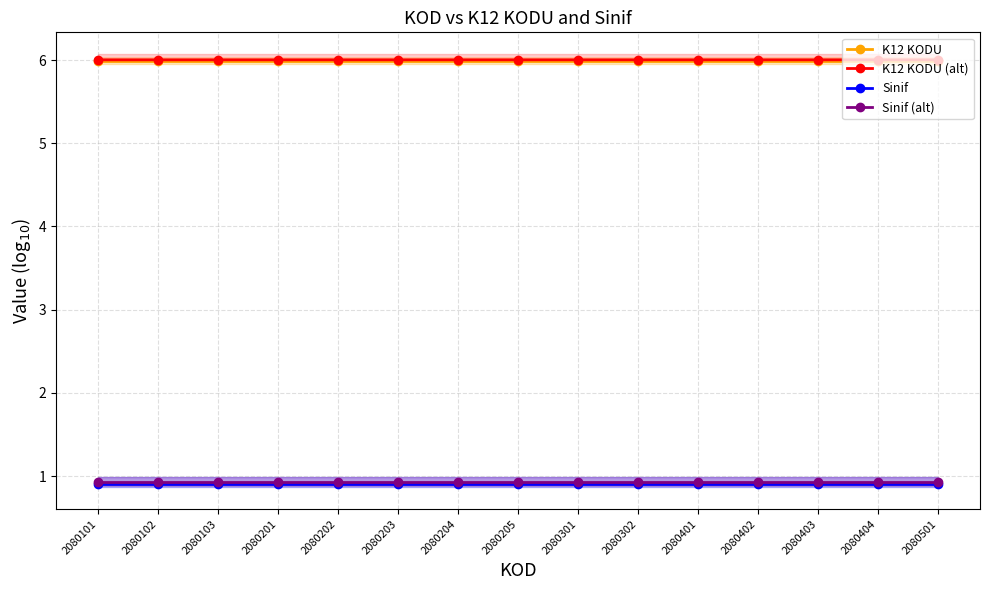

What is the approximate value of Sinif at 2080404?

0.9